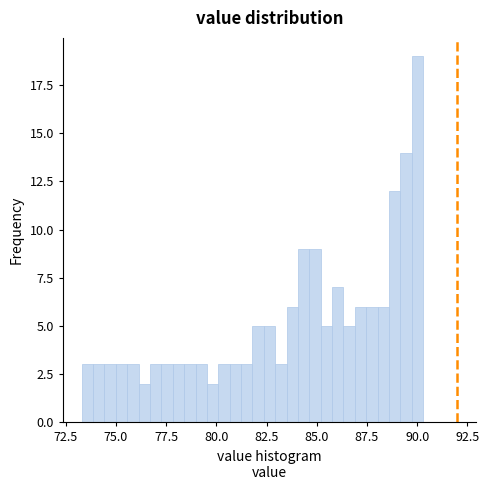

Read against the x-axis, roughly where is the centre of the tallest bar?

90.0